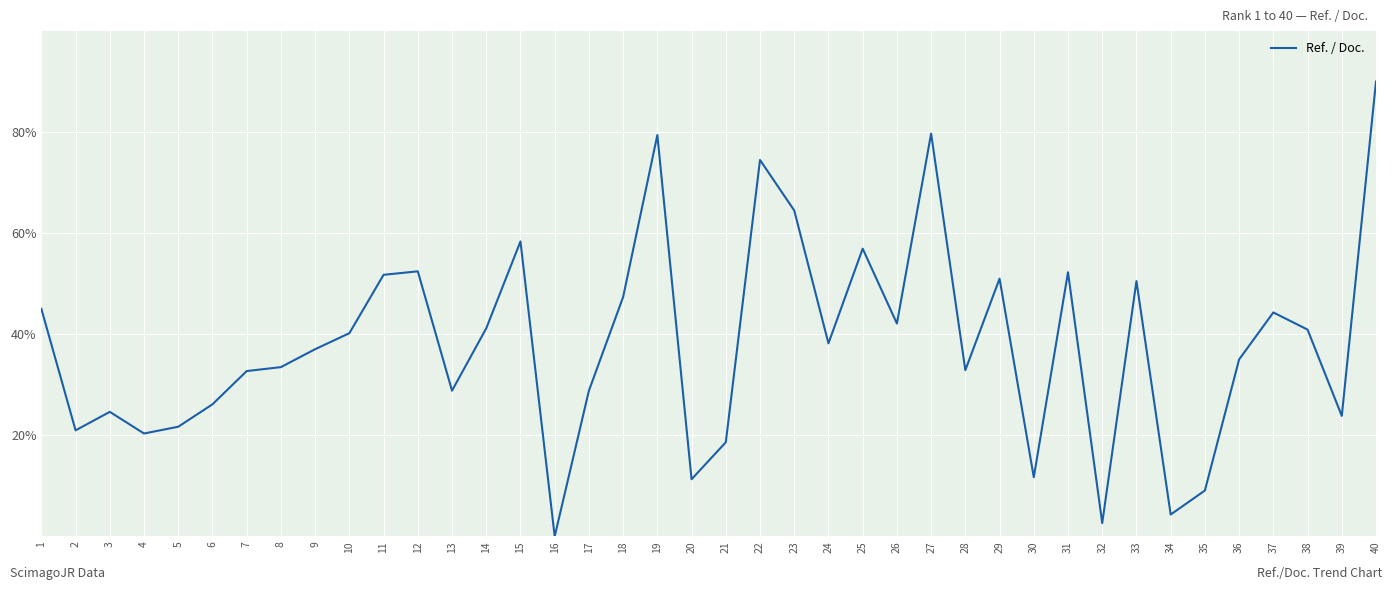

Which label corresponds to the largest value in the chart?

40